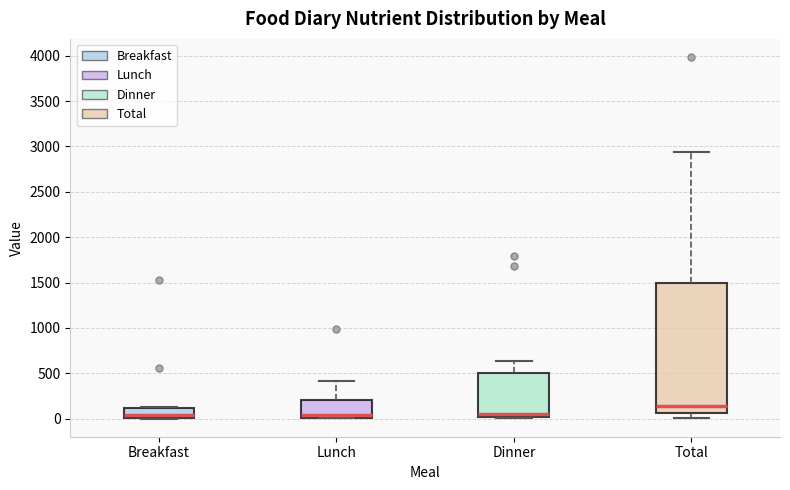

Reading left to right, read every box against the y-axis: the position of its median line, the range the box covers, and the ends of its whiskers. The values are not printed on the chart, so give them approximately, as read against the axis.

Breakfast: median 50, box 0 to 100, whiskers 0 to 150
Lunch: median 50, box 0 to 200, whiskers 0 to 400
Dinner: median 50, box 0 to 500, whiskers 0 (just below the box's lower edge) to 650
Total: median 150, box 50 to 1500, whiskers 0 to 2950